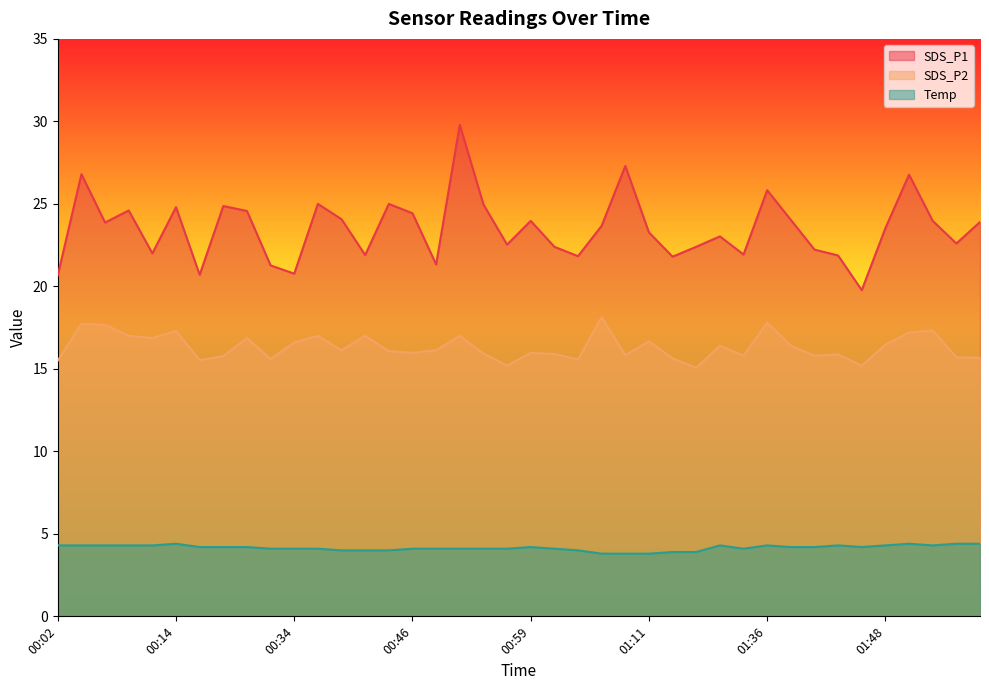

True or false: SDS_P1 and Temp intersect in this chart.

False